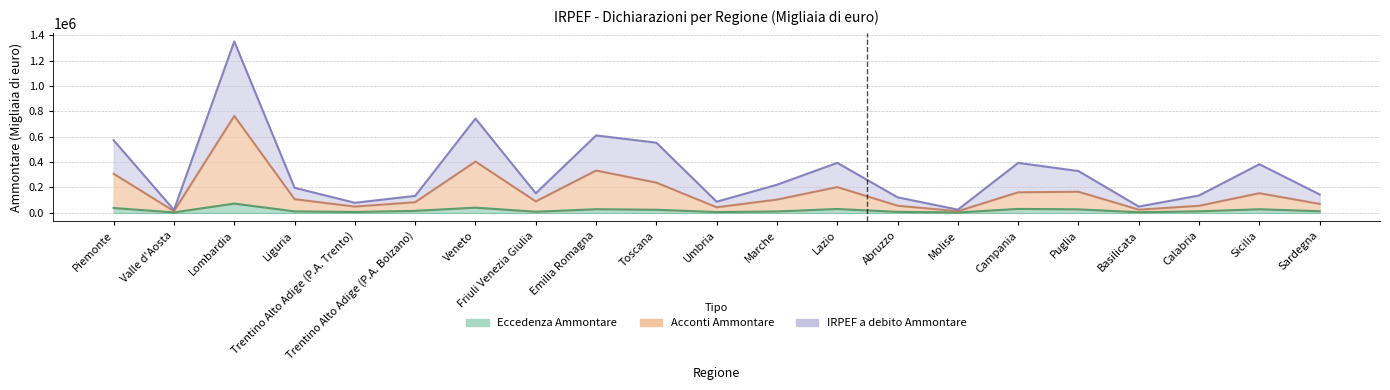

True or false: Acconti Ammontare and IRPEF a debito Ammontare intersect in this chart.

False